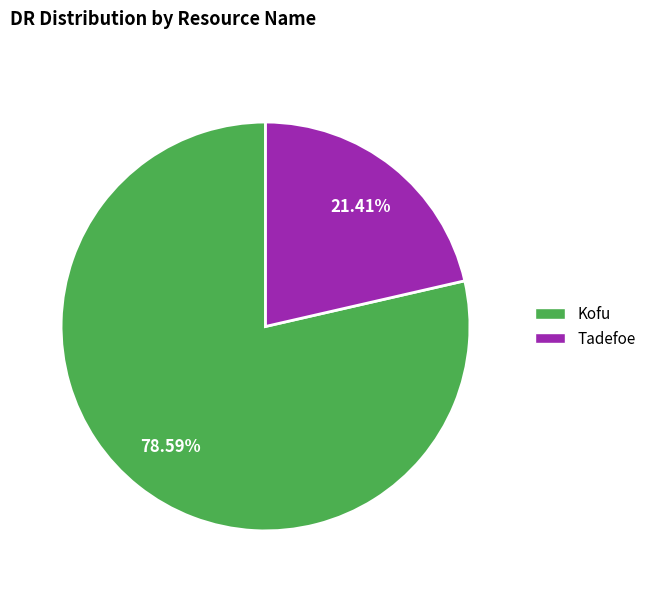

Rank the categories by value from lowest to highest.

Tadefoe, Kofu